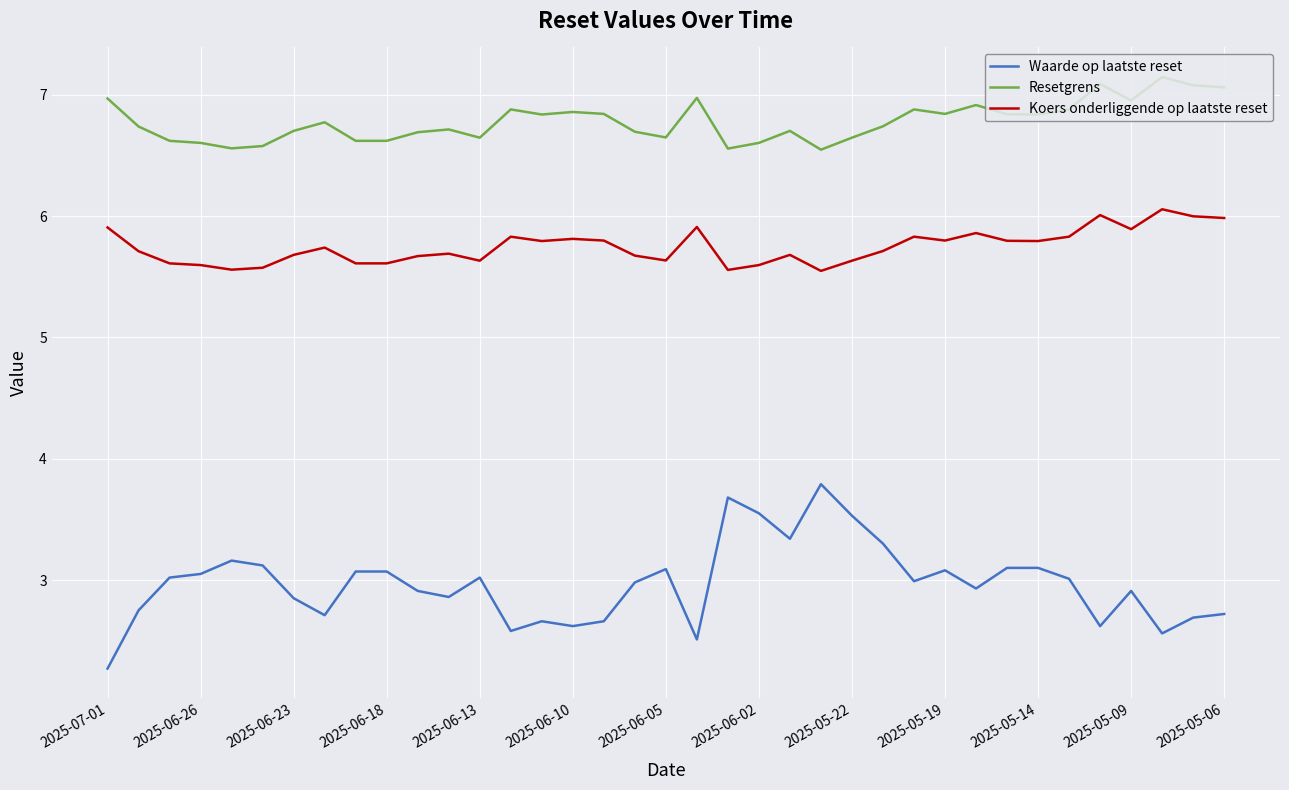

True or false: Resetgrens and Waarde op laatste reset intersect in this chart.

False